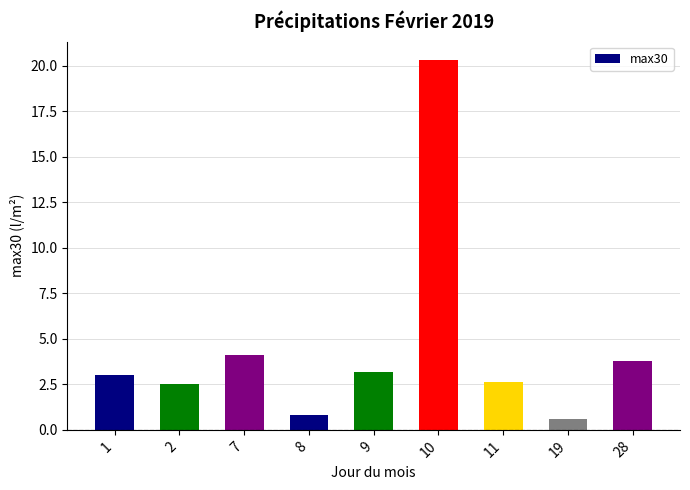

Read the value at 1.

3.0